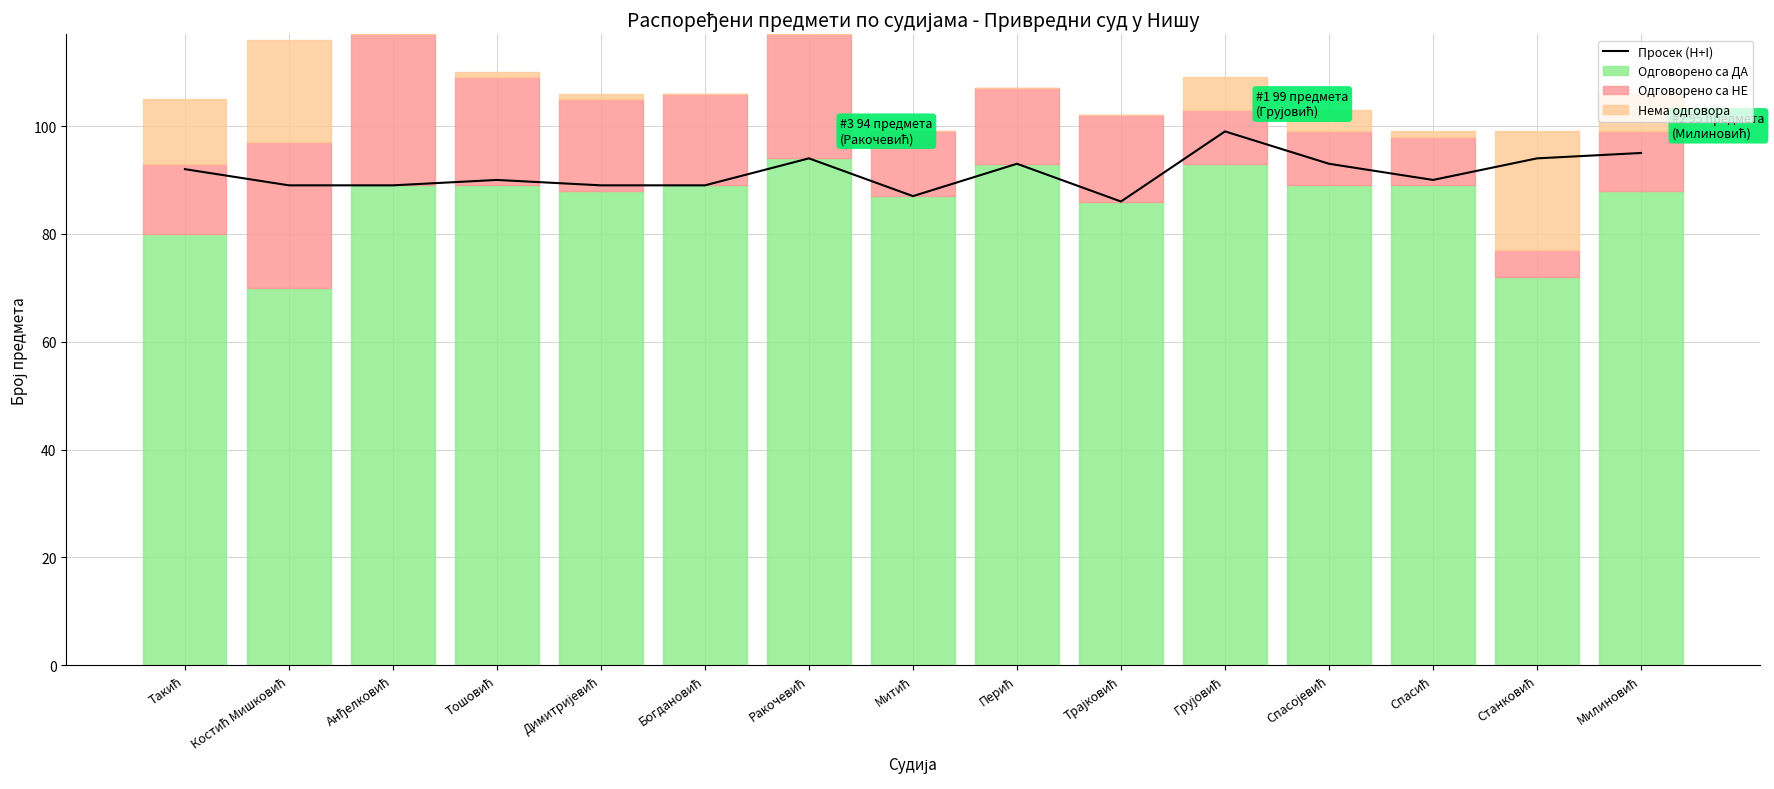

At which label does Одговорено са ДА reach its peak?

Ракочевић